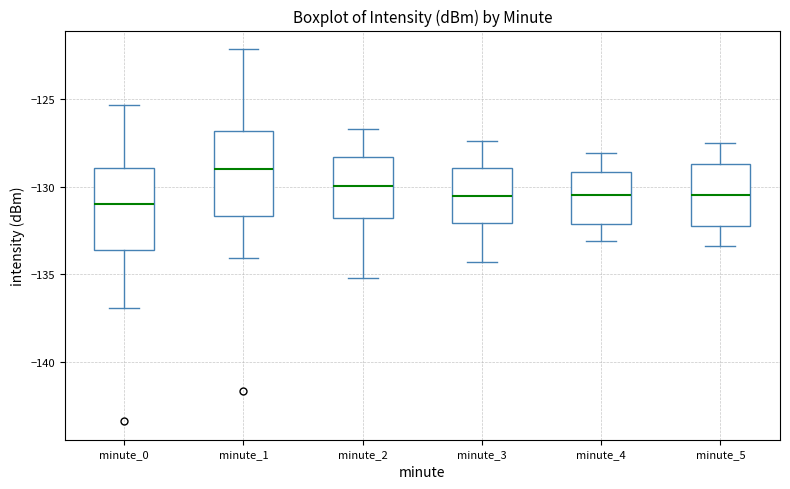

Where is the upper edge of the box for minute_5 on the y-axis? The values are not printed on the chart, so give them approximately, as read against the axis.

-128.5